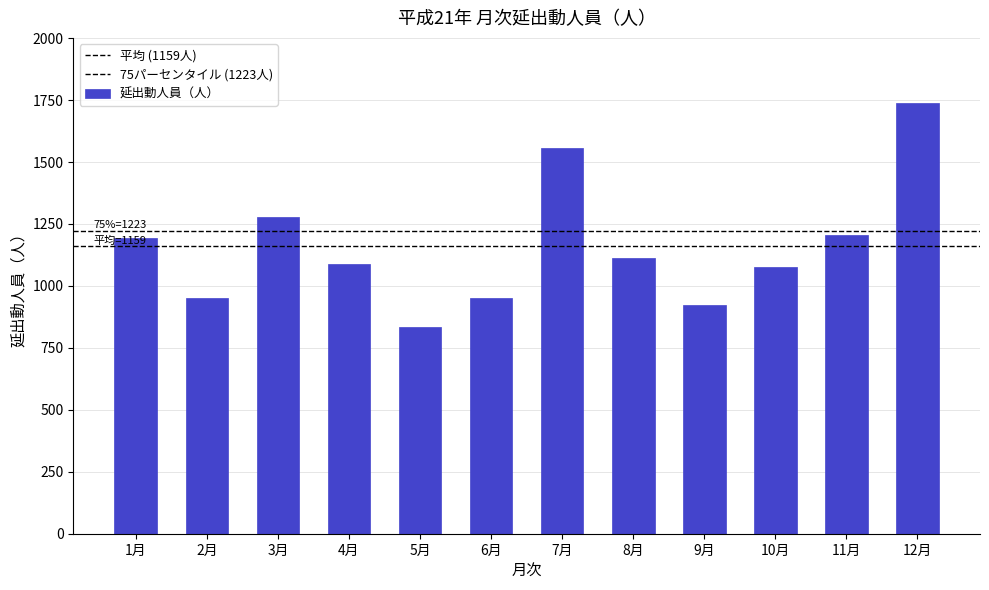

How many bars are there in total?

12